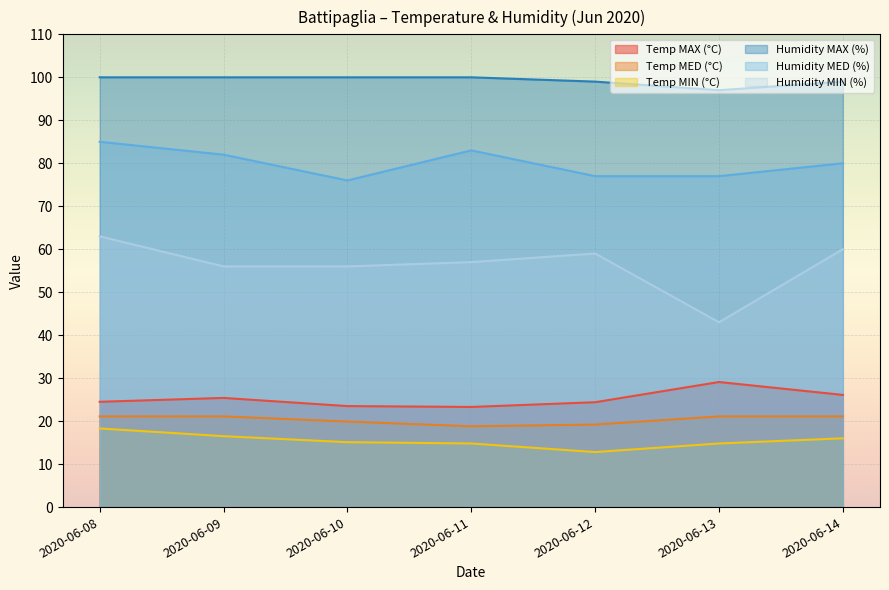

In Temp MAX (°C), how many points are higher than both neighbors (excluding endpoints)?

2